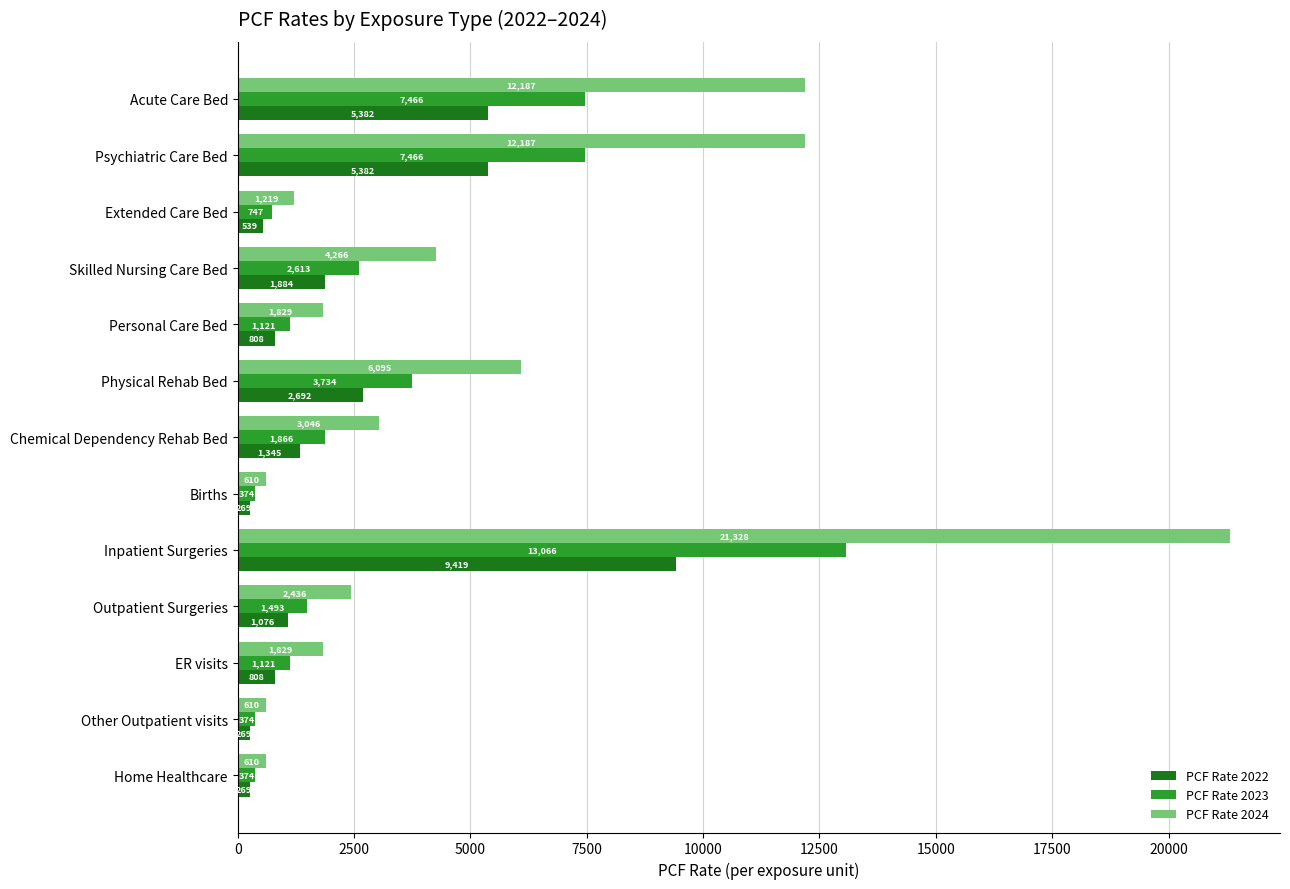

The PCF Rate 2022 series shows 2320.1 at Acute Care Bed. True or false?

False